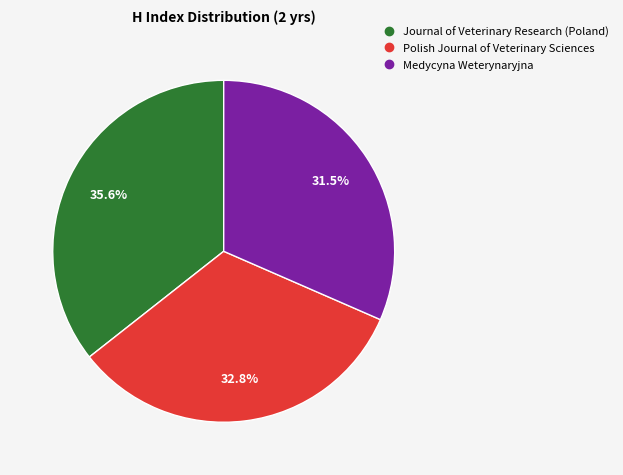

Which has a higher value, Medycyna Weterynaryjna or Polish Journal of Veterinary Sciences?

Polish Journal of Veterinary Sciences